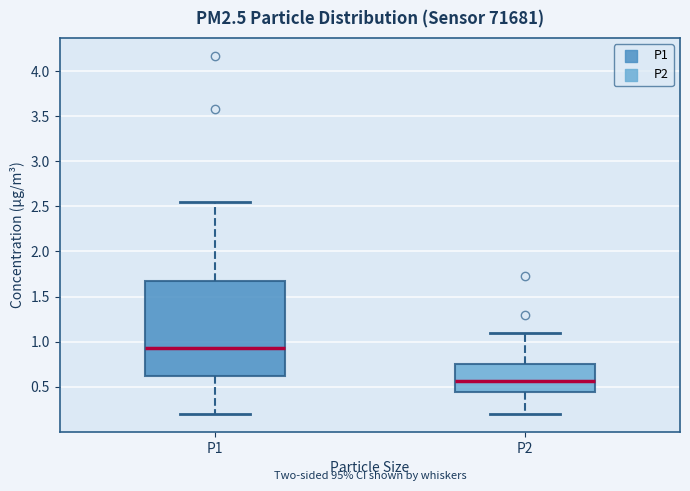

Which box is the tallest, from its lower edge to its upper edge?

P1